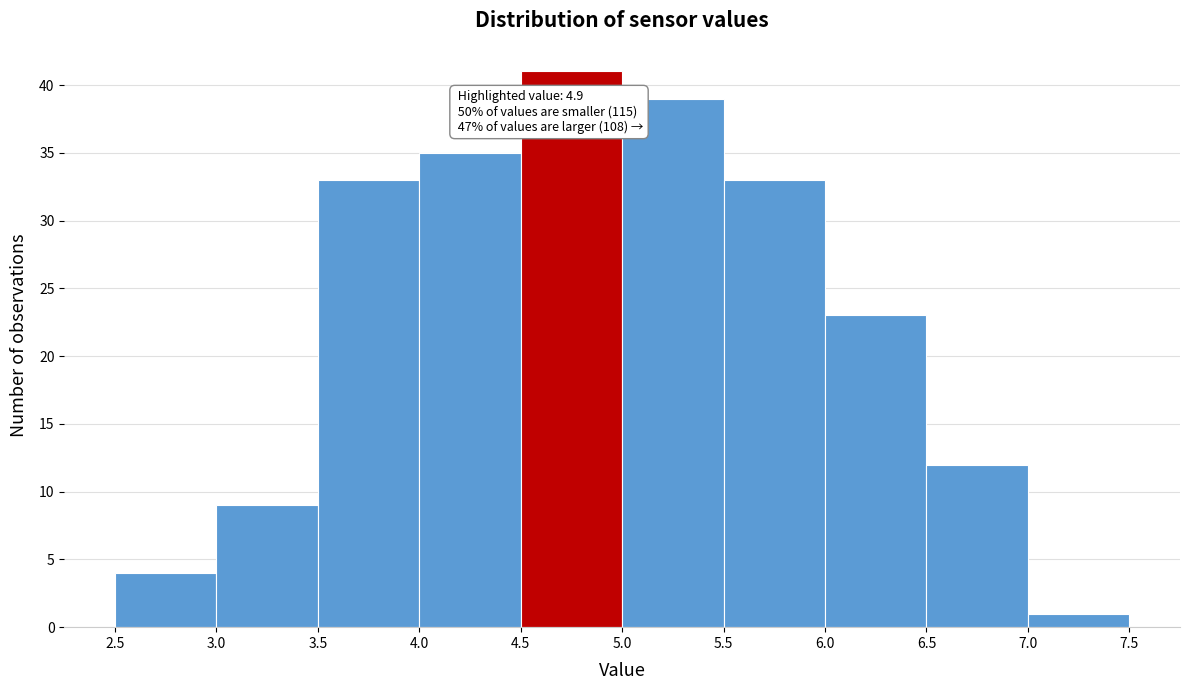

Over which range of the x-axis is the bar tallest?

4.5 to 5.0